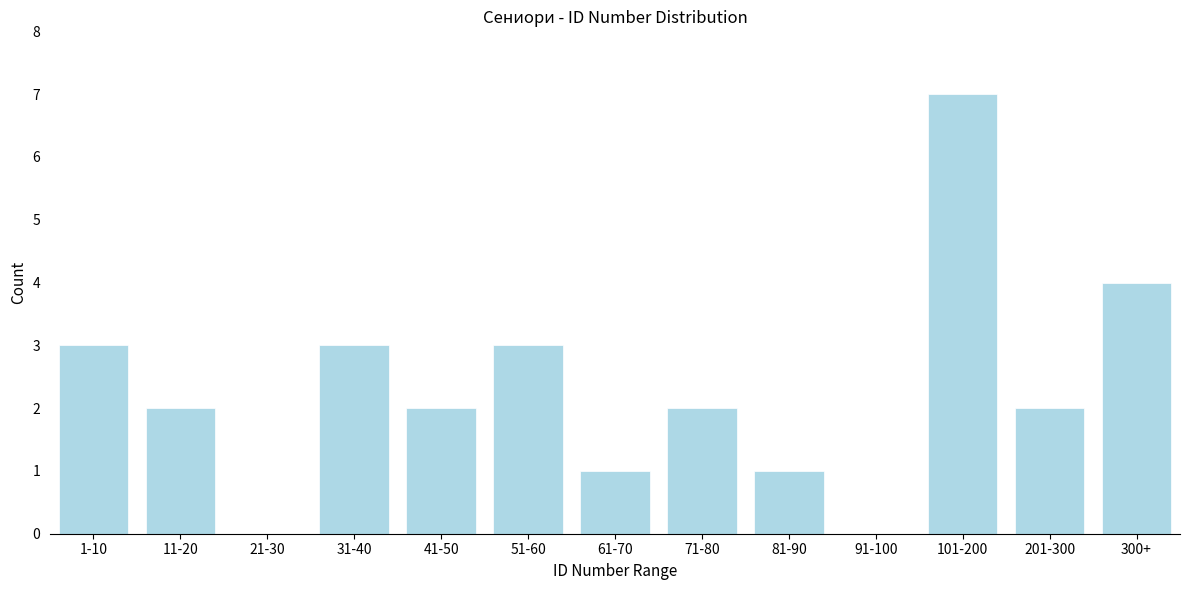

Reading right to left, extract all data points from this chart.

300+=4	201-300=2	101-200=7	91-100=0	81-90=1	71-80=2	61-70=1	51-60=3	41-50=2	31-40=3	21-30=0	11-20=2	1-10=3